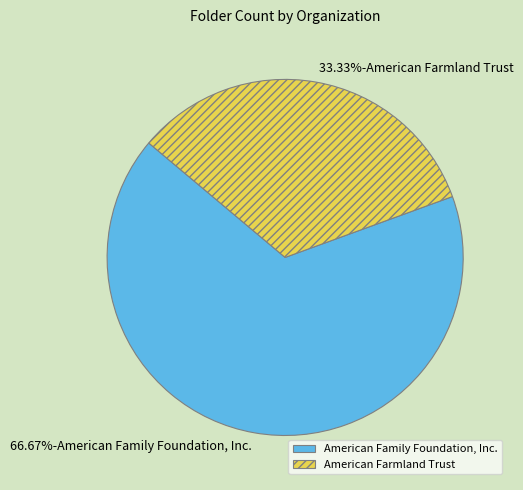

Count the number of slices in the pie.

2